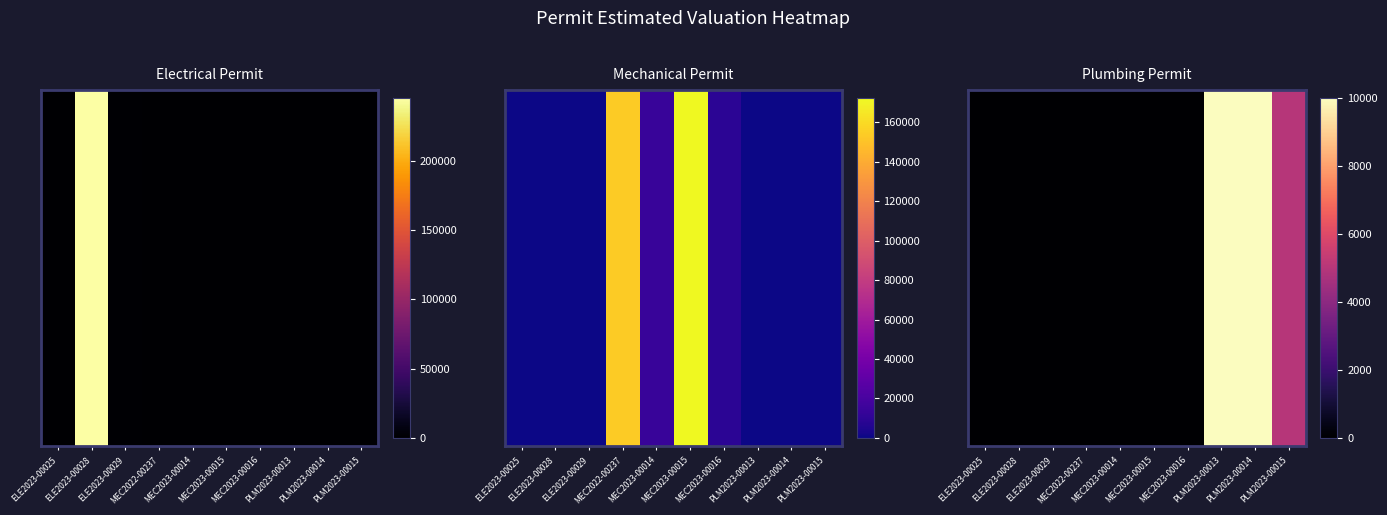

At which label is the value closest to 5000?

PLM2023-00015